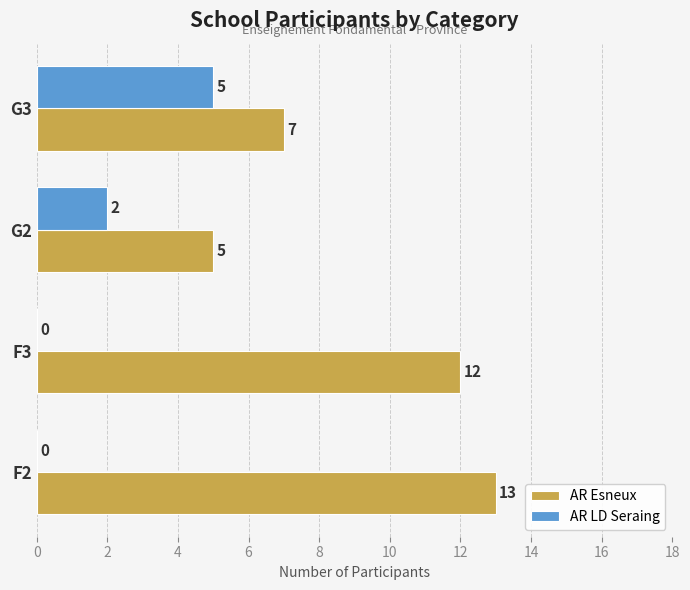

Where is AR LD Seraing nearest to the value 2?

G2